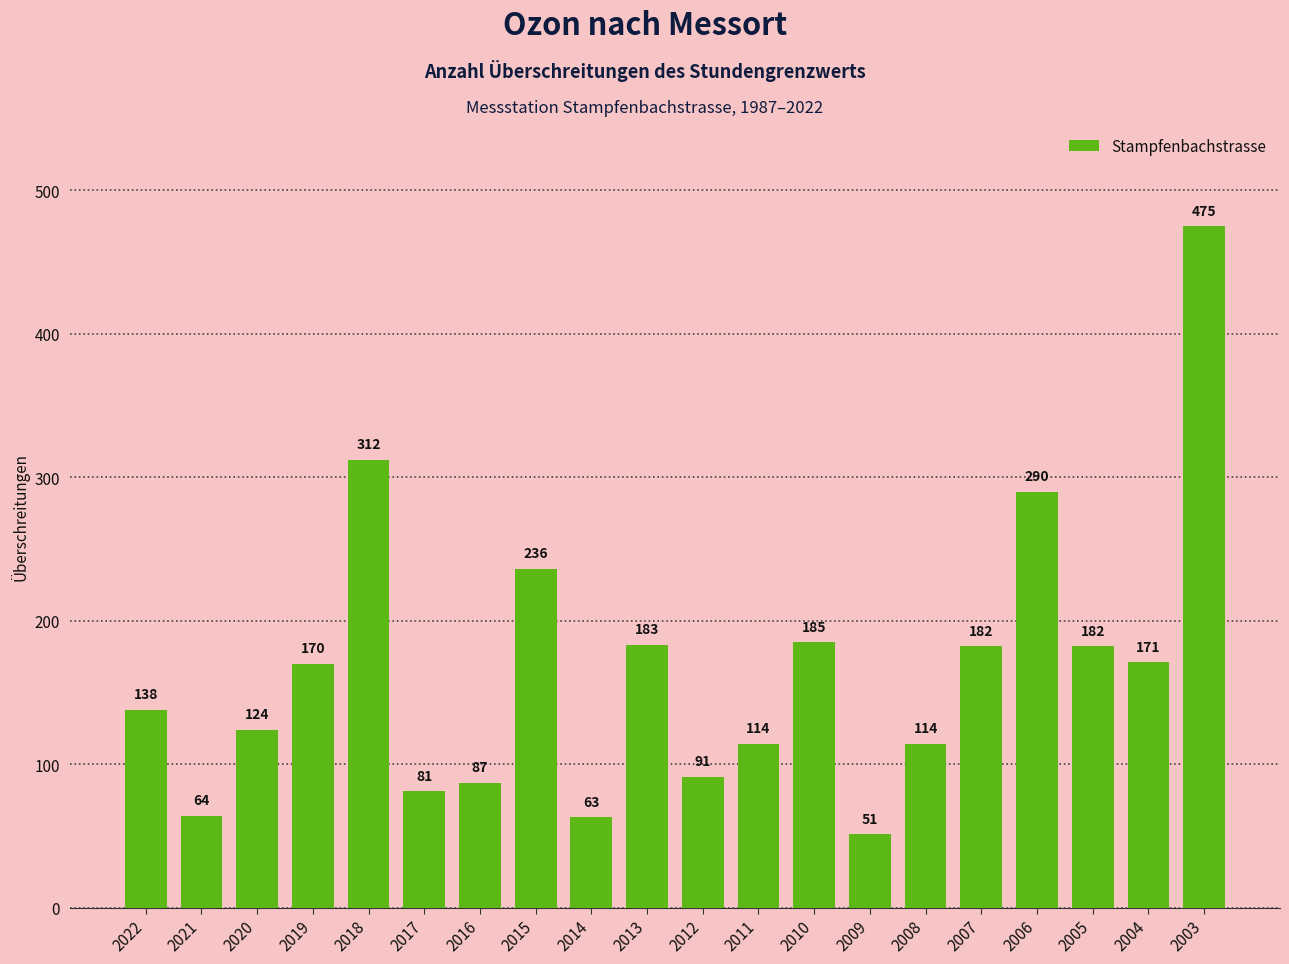

Where is the data nearest to the value 263?

2015